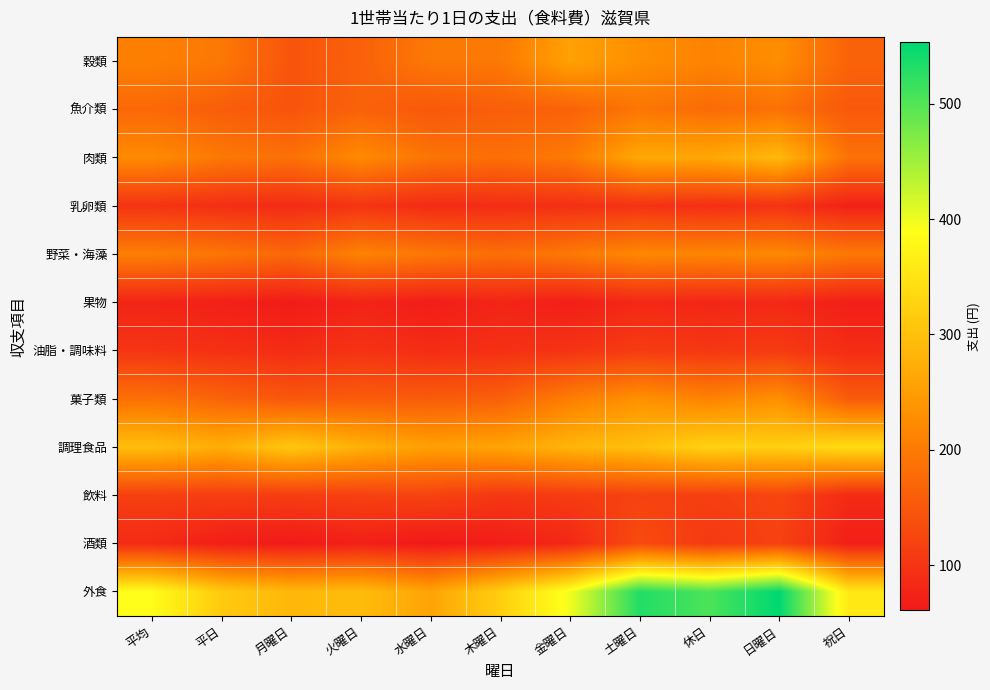

What is the difference between the highest and lowest values at 金曜日?

328.0